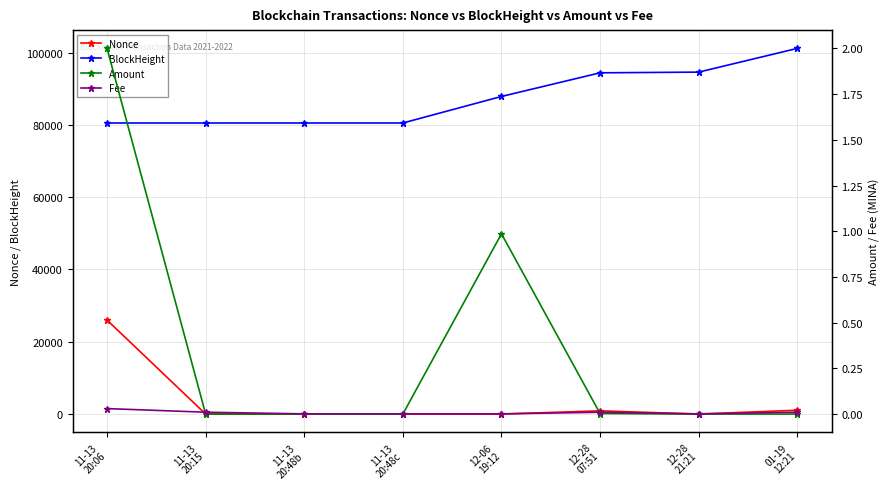

What is the label of the 1st point from the left?

11-13
20:06